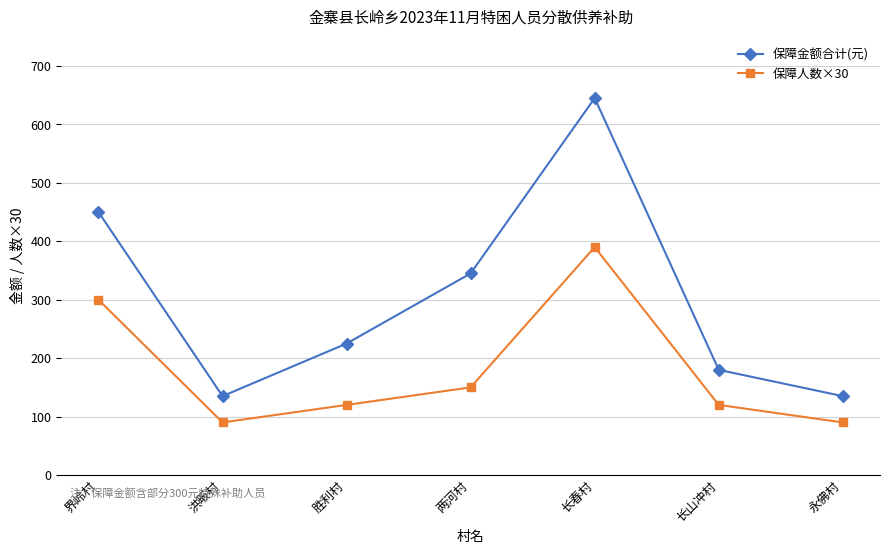

What is the difference between the second highest and second lowest values in the 保障金额合计(元) series?

315